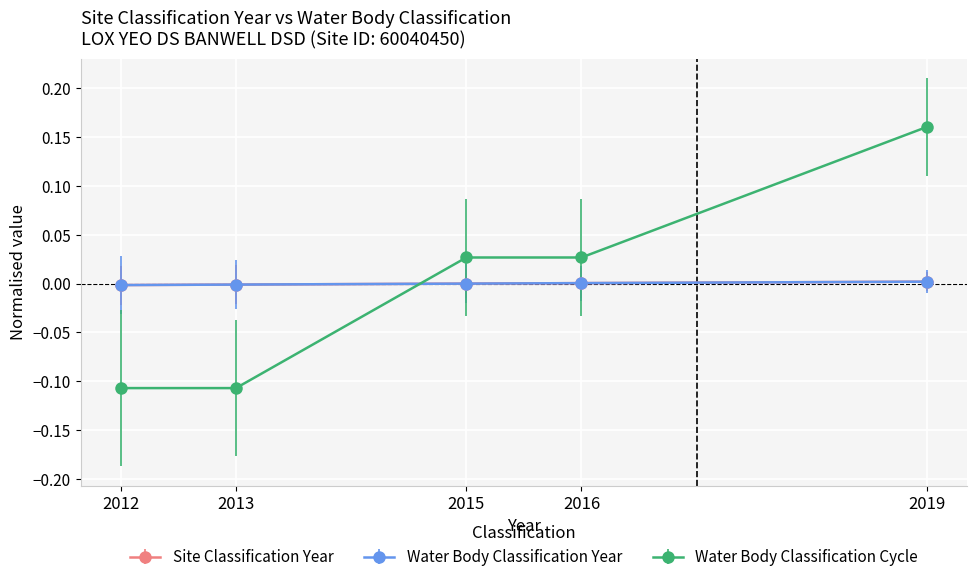

Which series ends up on top after the final intersection of Water Body Classification Cycle and Water Body Classification Year?

Water Body Classification Cycle